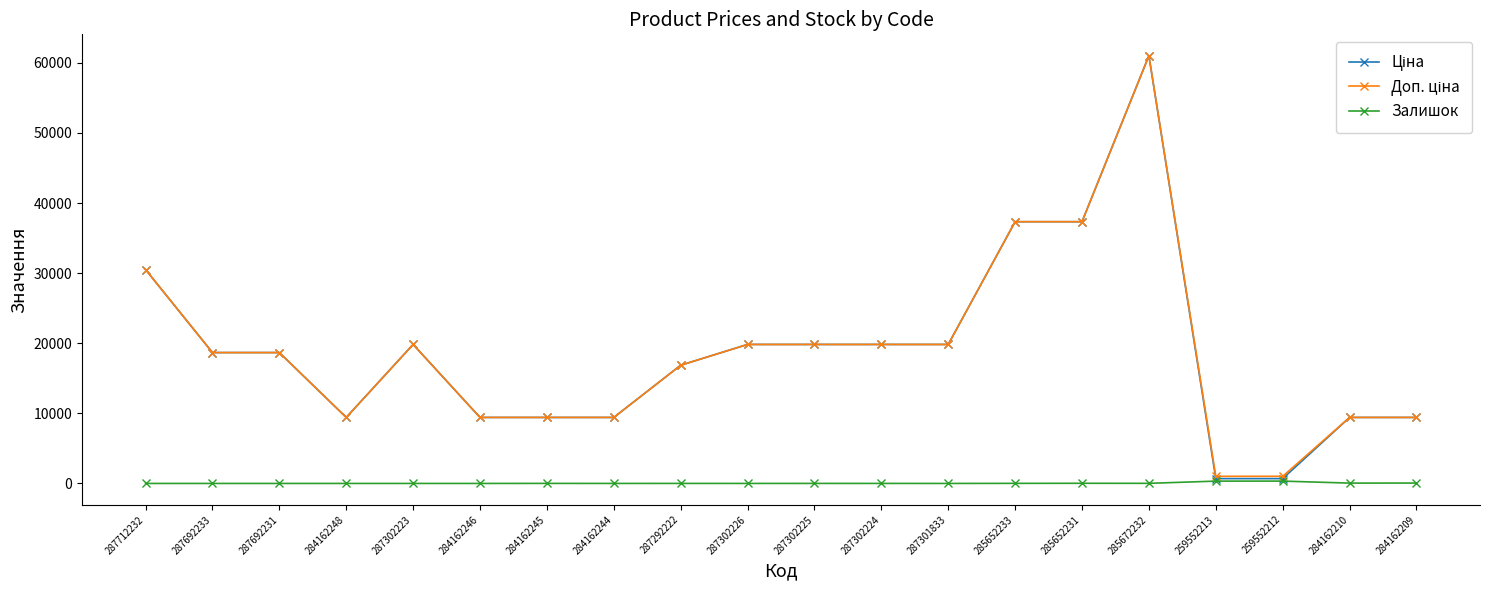

True or false: Залишок has more than 0 interior local peaks.

True